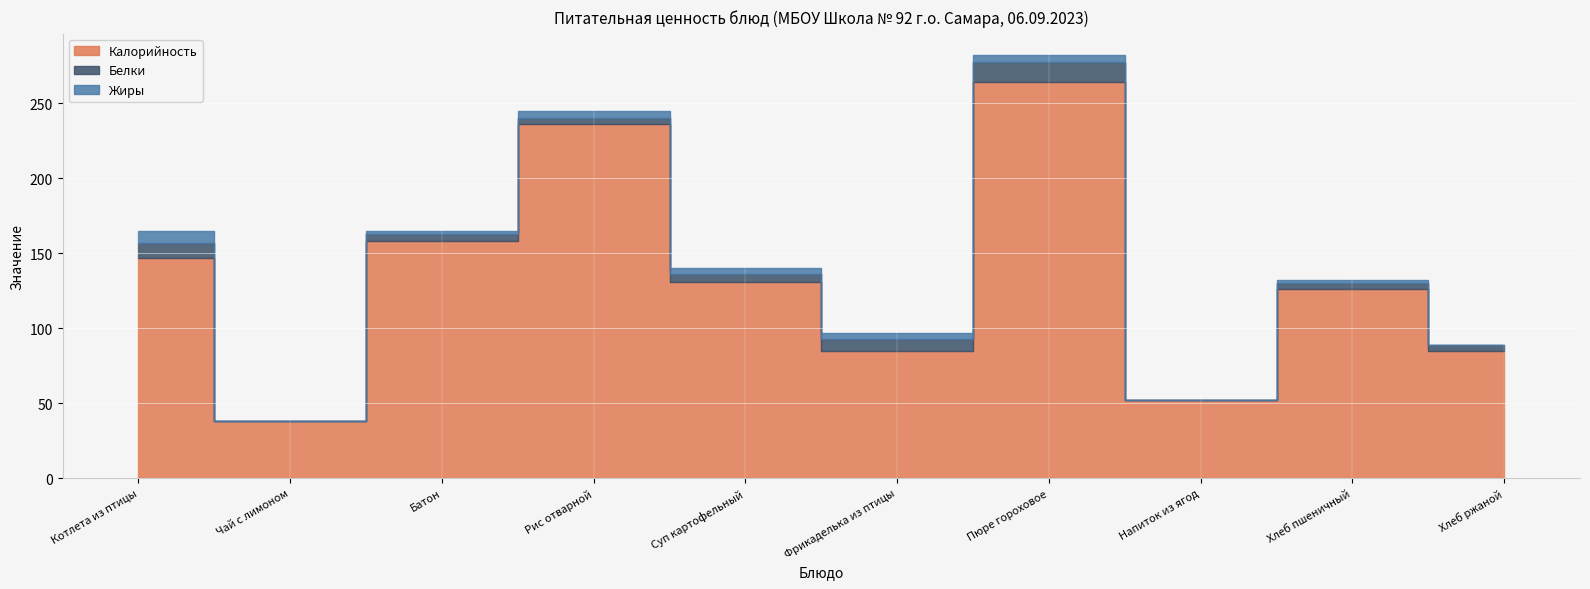

How many interior local valleys does the Жиры series have?

2